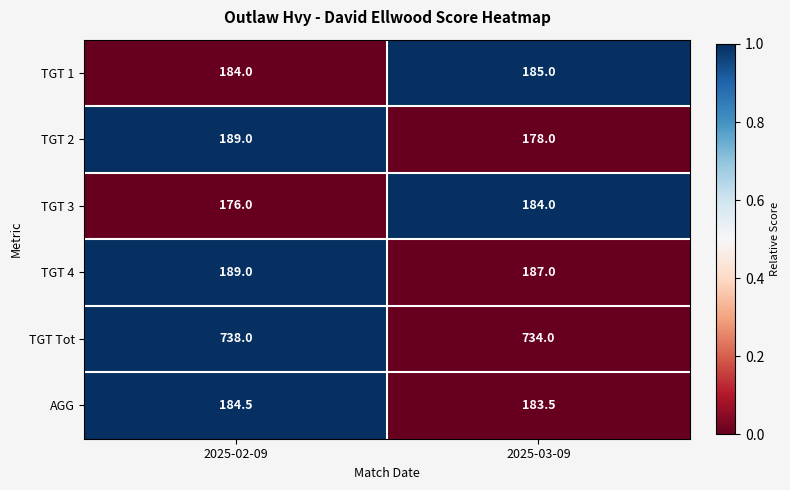

What is the sum of the TGT 2 values at 2025-03-09 and 2025-02-09?

367.0